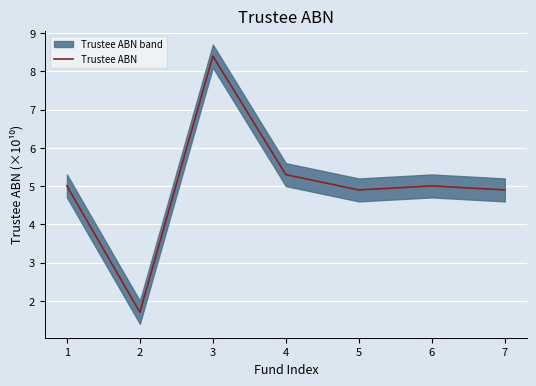

Approximately how many times larger is the value at 6 compared to 5?

1.0